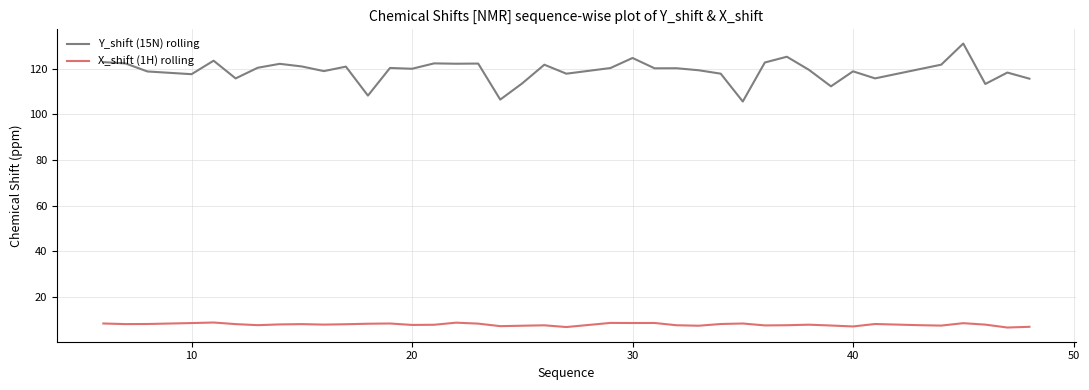

What is the difference between the maximum and minimum values in the Y_shift (15N) rolling series?

25.4